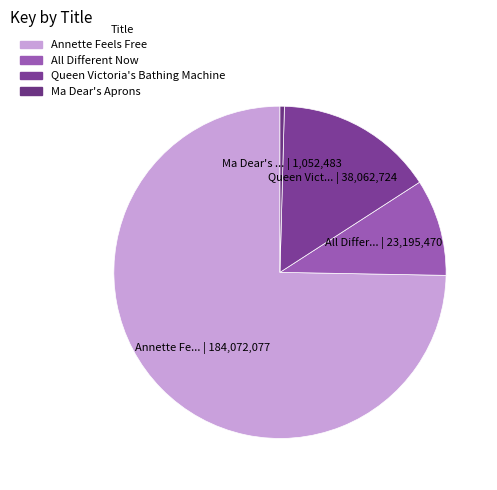

Rank the categories by value from lowest to highest.

Ma Dear's Aprons, All Different Now, Queen Victoria's Bathing Machine, Annette Feels Free